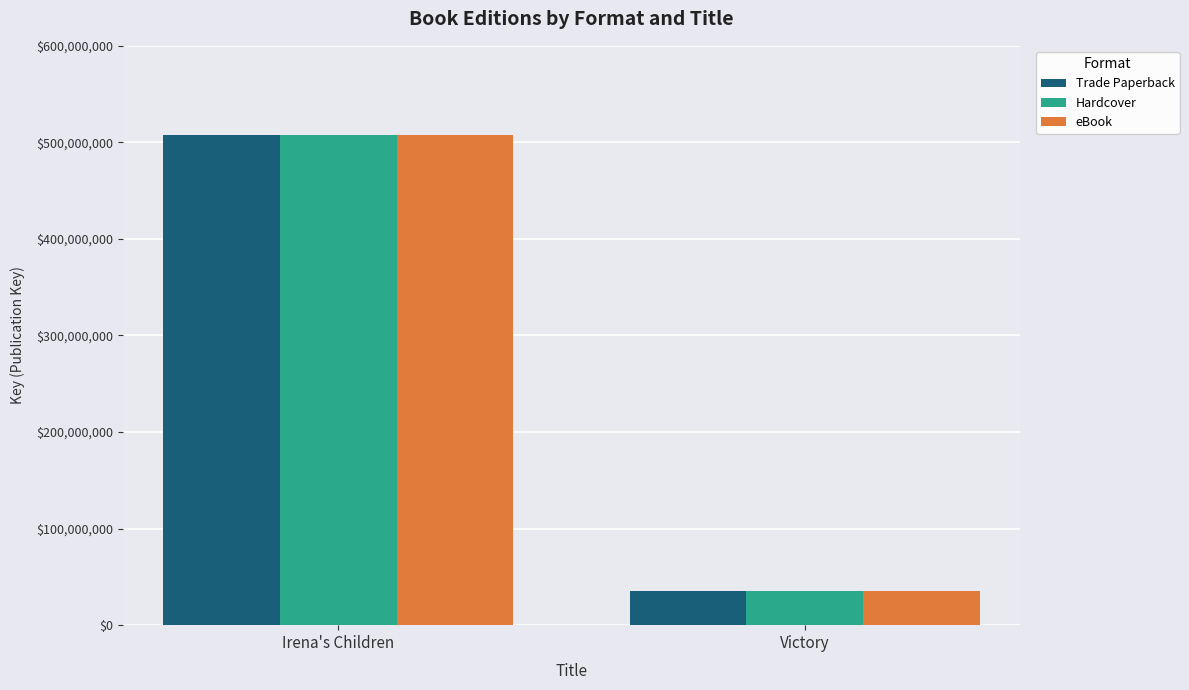

What is the total value across all series at Irena's Children?

1522324659